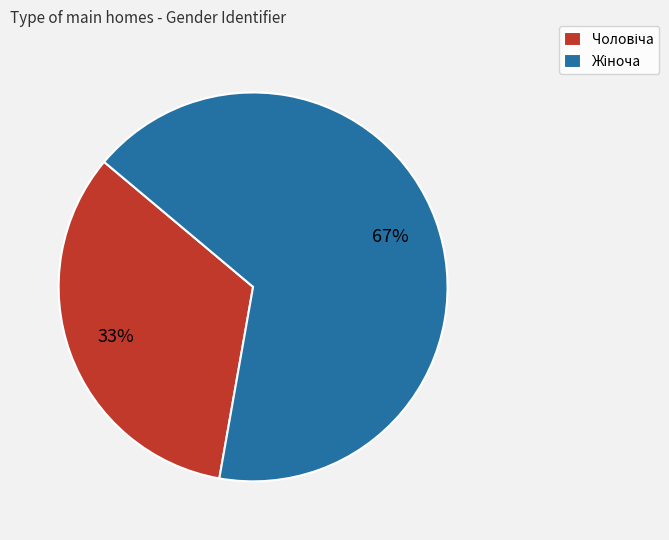

To the nearest percent, what is the average slice percentage?

50%